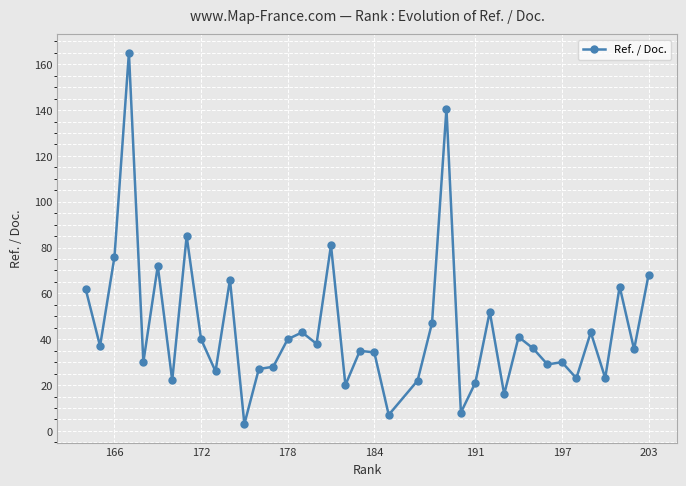

True or false: the data shows 39.4 at 203.

False